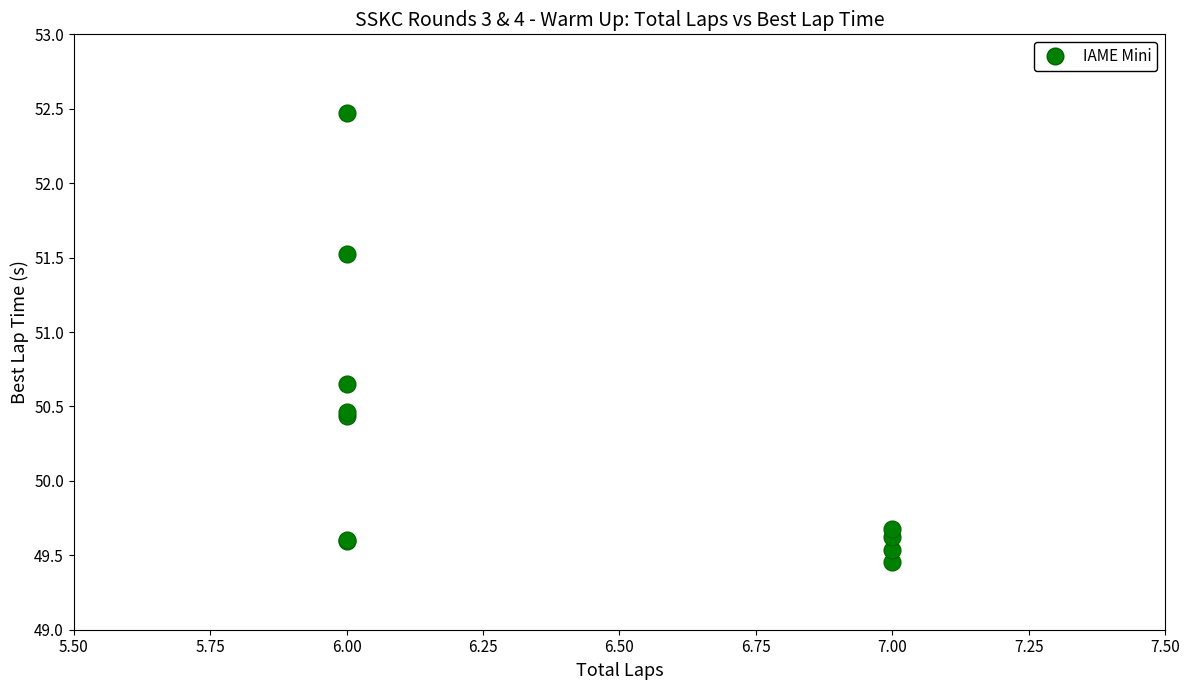

What Y value in the scatter plot is closest to 50?

49.7